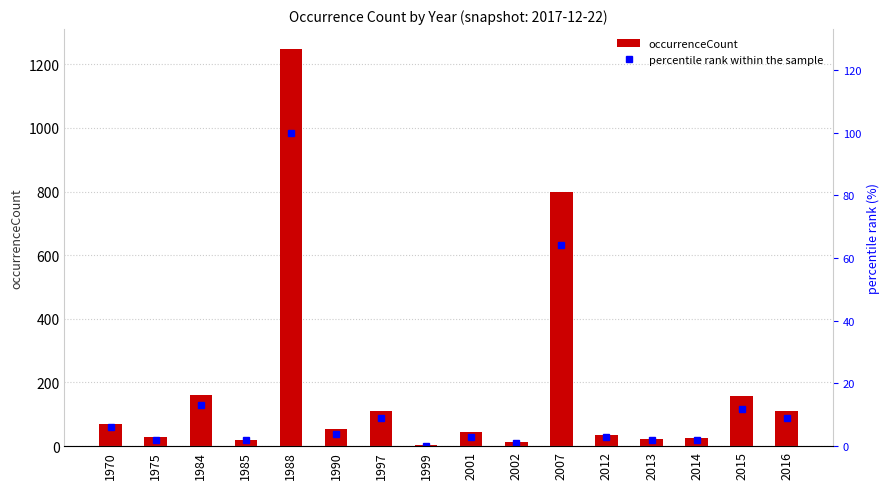

Rank the categories by percentile rank within the sample value from highest to lowest.

1988, 2007, 1984, 2015, 1997, 2016, 1970, 1990, 2001, 2012, 1975, 1985, 2013, 2014, 2002, 1999